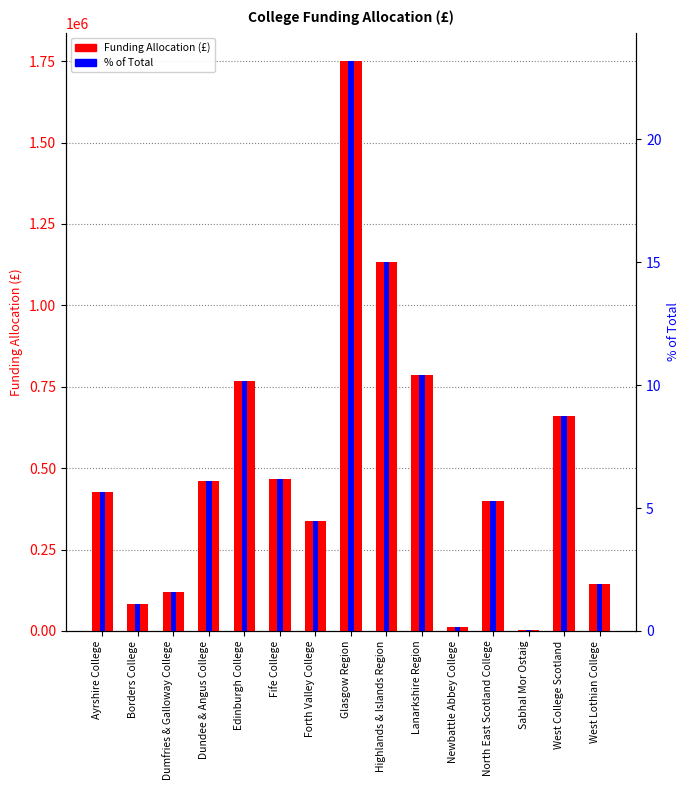

Are the bars horizontal?

No